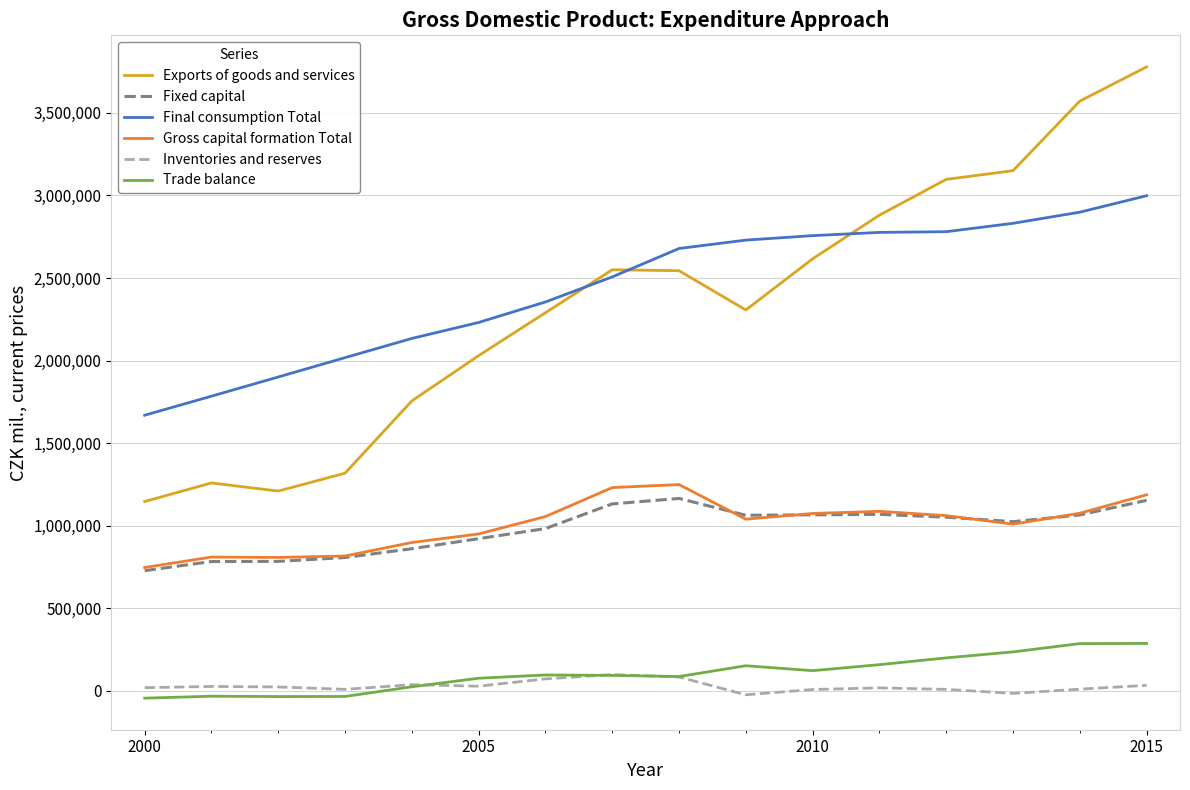

What is the minimum value for Gross capital formation Total?

747413